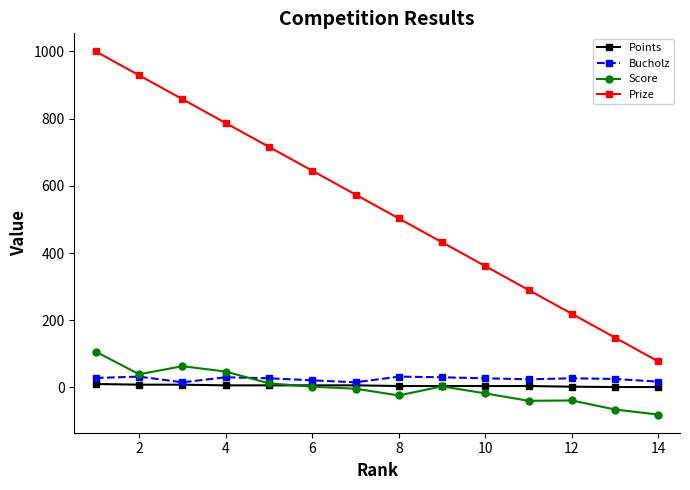

What is the highest value of the Score series?

106